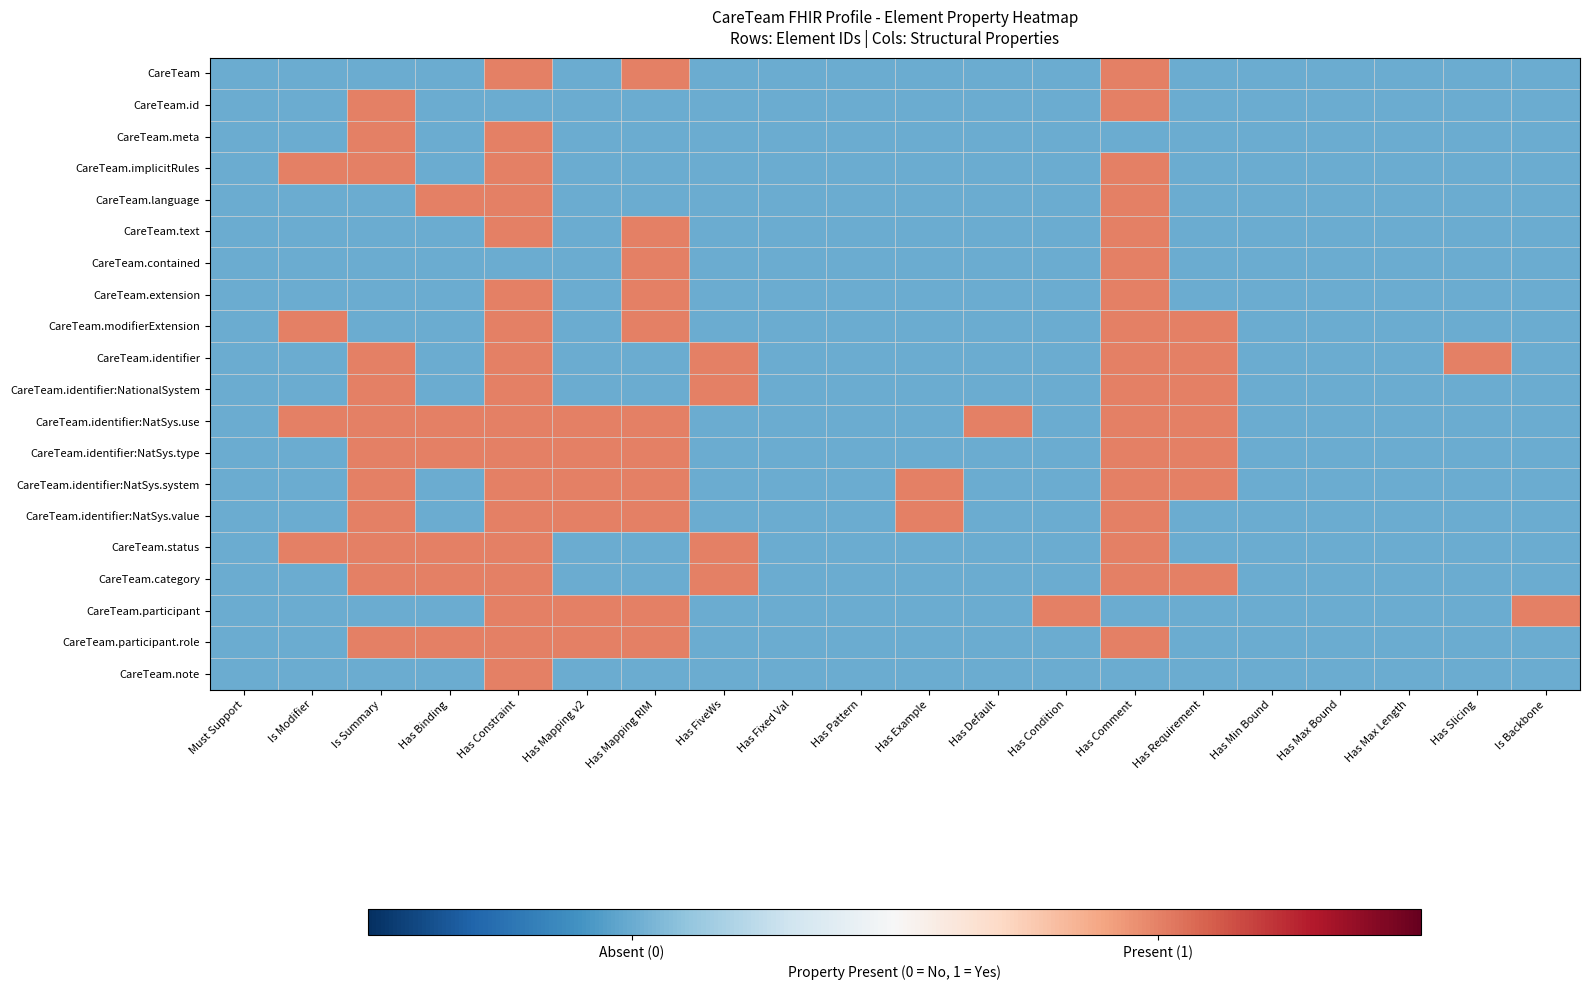

Reading left to right, what are all the values shown in this chart?

CareTeam: Must Support=0	Is Modifier=0	Is Summary=0	Has Binding=0	Has Constraint=1	Has Mapping v2=0	Has Mapping RIM=1	Has FiveWs=0	Has Fixed Val=0	Has Pattern=0	Has Example=0	Has Default=0	Has Condition=0	Has Comment=1	Has Requirement=0	Has Min Bound=0	Has Max Bound=0	Has Max Length=0	Has Slicing=0	Is Backbone=0
CareTeam.id: Must Support=0	Is Modifier=0	Is Summary=1	Has Binding=0	Has Constraint=0	Has Mapping v2=0	Has Mapping RIM=0	Has FiveWs=0	Has Fixed Val=0	Has Pattern=0	Has Example=0	Has Default=0	Has Condition=0	Has Comment=1	Has Requirement=0	Has Min Bound=0	Has Max Bound=0	Has Max Length=0	Has Slicing=0	Is Backbone=0
CareTeam.meta: Must Support=0	Is Modifier=0	Is Summary=1	Has Binding=0	Has Constraint=1	Has Mapping v2=0	Has Mapping RIM=0	Has FiveWs=0	Has Fixed Val=0	Has Pattern=0	Has Example=0	Has Default=0	Has Condition=0	Has Comment=0	Has Requirement=0	Has Min Bound=0	Has Max Bound=0	Has Max Length=0	Has Slicing=0	Is Backbone=0
CareTeam.implicitRules: Must Support=0	Is Modifier=1	Is Summary=1	Has Binding=0	Has Constraint=1	Has Mapping v2=0	Has Mapping RIM=0	Has FiveWs=0	Has Fixed Val=0	Has Pattern=0	Has Example=0	Has Default=0	Has Condition=0	Has Comment=1	Has Requirement=0	Has Min Bound=0	Has Max Bound=0	Has Max Length=0	Has Slicing=0	Is Backbone=0
CareTeam.language: Must Support=0	Is Modifier=0	Is Summary=0	Has Binding=1	Has Constraint=1	Has Mapping v2=0	Has Mapping RIM=0	Has FiveWs=0	Has Fixed Val=0	Has Pattern=0	Has Example=0	Has Default=0	Has Condition=0	Has Comment=1	Has Requirement=0	Has Min Bound=0	Has Max Bound=0	Has Max Length=0	Has Slicing=0	Is Backbone=0
CareTeam.text: Must Support=0	Is Modifier=0	Is Summary=0	Has Binding=0	Has Constraint=1	Has Mapping v2=0	Has Mapping RIM=1	Has FiveWs=0	Has Fixed Val=0	Has Pattern=0	Has Example=0	Has Default=0	Has Condition=0	Has Comment=1	Has Requirement=0	Has Min Bound=0	Has Max Bound=0	Has Max Length=0	Has Slicing=0	Is Backbone=0
CareTeam.contained: Must Support=0	Is Modifier=0	Is Summary=0	Has Binding=0	Has Constraint=0	Has Mapping v2=0	Has Mapping RIM=1	Has FiveWs=0	Has Fixed Val=0	Has Pattern=0	Has Example=0	Has Default=0	Has Condition=0	Has Comment=1	Has Requirement=0	Has Min Bound=0	Has Max Bound=0	Has Max Length=0	Has Slicing=0	Is Backbone=0
CareTeam.extension: Must Support=0	Is Modifier=0	Is Summary=0	Has Binding=0	Has Constraint=1	Has Mapping v2=0	Has Mapping RIM=1	Has FiveWs=0	Has Fixed Val=0	Has Pattern=0	Has Example=0	Has Default=0	Has Condition=0	Has Comment=1	Has Requirement=0	Has Min Bound=0	Has Max Bound=0	Has Max Length=0	Has Slicing=0	Is Backbone=0
CareTeam.modifierExtension: Must Support=0	Is Modifier=1	Is Summary=0	Has Binding=0	Has Constraint=1	Has Mapping v2=0	Has Mapping RIM=1	Has FiveWs=0	Has Fixed Val=0	Has Pattern=0	Has Example=0	Has Default=0	Has Condition=0	Has Comment=1	Has Requirement=1	Has Min Bound=0	Has Max Bound=0	Has Max Length=0	Has Slicing=0	Is Backbone=0
CareTeam.identifier: Must Support=0	Is Modifier=0	Is Summary=1	Has Binding=0	Has Constraint=1	Has Mapping v2=0	Has Mapping RIM=0	Has FiveWs=1	Has Fixed Val=0	Has Pattern=0	Has Example=0	Has Default=0	Has Condition=0	Has Comment=1	Has Requirement=1	Has Min Bound=0	Has Max Bound=0	Has Max Length=0	Has Slicing=1	Is Backbone=0
CareTeam.identifier:NationalSystem: Must Support=0	Is Modifier=0	Is Summary=1	Has Binding=0	Has Constraint=1	Has Mapping v2=0	Has Mapping RIM=0	Has FiveWs=1	Has Fixed Val=0	Has Pattern=0	Has Example=0	Has Default=0	Has Condition=0	Has Comment=1	Has Requirement=1	Has Min Bound=0	Has Max Bound=0	Has Max Length=0	Has Slicing=0	Is Backbone=0
CareTeam.identifier:NatSys.use: Must Support=0	Is Modifier=1	Is Summary=1	Has Binding=1	Has Constraint=1	Has Mapping v2=1	Has Mapping RIM=1	Has FiveWs=0	Has Fixed Val=0	Has Pattern=0	Has Example=0	Has Default=1	Has Condition=0	Has Comment=1	Has Requirement=1	Has Min Bound=0	Has Max Bound=0	Has Max Length=0	Has Slicing=0	Is Backbone=0
CareTeam.identifier:NatSys.type: Must Support=0	Is Modifier=0	Is Summary=1	Has Binding=1	Has Constraint=1	Has Mapping v2=1	Has Mapping RIM=1	Has FiveWs=0	Has Fixed Val=0	Has Pattern=0	Has Example=0	Has Default=0	Has Condition=0	Has Comment=1	Has Requirement=1	Has Min Bound=0	Has Max Bound=0	Has Max Length=0	Has Slicing=0	Is Backbone=0
CareTeam.identifier:NatSys.system: Must Support=0	Is Modifier=0	Is Summary=1	Has Binding=0	Has Constraint=1	Has Mapping v2=1	Has Mapping RIM=1	Has FiveWs=0	Has Fixed Val=0	Has Pattern=0	Has Example=1	Has Default=0	Has Condition=0	Has Comment=1	Has Requirement=1	Has Min Bound=0	Has Max Bound=0	Has Max Length=0	Has Slicing=0	Is Backbone=0
CareTeam.identifier:NatSys.value: Must Support=0	Is Modifier=0	Is Summary=1	Has Binding=0	Has Constraint=1	Has Mapping v2=1	Has Mapping RIM=1	Has FiveWs=0	Has Fixed Val=0	Has Pattern=0	Has Example=1	Has Default=0	Has Condition=0	Has Comment=1	Has Requirement=0	Has Min Bound=0	Has Max Bound=0	Has Max Length=0	Has Slicing=0	Is Backbone=0
CareTeam.status: Must Support=0	Is Modifier=1	Is Summary=1	Has Binding=1	Has Constraint=1	Has Mapping v2=0	Has Mapping RIM=0	Has FiveWs=1	Has Fixed Val=0	Has Pattern=0	Has Example=0	Has Default=0	Has Condition=0	Has Comment=1	Has Requirement=0	Has Min Bound=0	Has Max Bound=0	Has Max Length=0	Has Slicing=0	Is Backbone=0
CareTeam.category: Must Support=0	Is Modifier=0	Is Summary=1	Has Binding=1	Has Constraint=1	Has Mapping v2=0	Has Mapping RIM=0	Has FiveWs=1	Has Fixed Val=0	Has Pattern=0	Has Example=0	Has Default=0	Has Condition=0	Has Comment=1	Has Requirement=1	Has Min Bound=0	Has Max Bound=0	Has Max Length=0	Has Slicing=0	Is Backbone=0
CareTeam.participant: Must Support=0	Is Modifier=0	Is Summary=0	Has Binding=0	Has Constraint=1	Has Mapping v2=1	Has Mapping RIM=1	Has FiveWs=0	Has Fixed Val=0	Has Pattern=0	Has Example=0	Has Default=0	Has Condition=1	Has Comment=0	Has Requirement=0	Has Min Bound=0	Has Max Bound=0	Has Max Length=0	Has Slicing=0	Is Backbone=1
CareTeam.participant.role: Must Support=0	Is Modifier=0	Is Summary=1	Has Binding=1	Has Constraint=1	Has Mapping v2=1	Has Mapping RIM=1	Has FiveWs=0	Has Fixed Val=0	Has Pattern=0	Has Example=0	Has Default=0	Has Condition=0	Has Comment=1	Has Requirement=0	Has Min Bound=0	Has Max Bound=0	Has Max Length=0	Has Slicing=0	Is Backbone=0
CareTeam.note: Must Support=0	Is Modifier=0	Is Summary=0	Has Binding=0	Has Constraint=1	Has Mapping v2=0	Has Mapping RIM=0	Has FiveWs=0	Has Fixed Val=0	Has Pattern=0	Has Example=0	Has Default=0	Has Condition=0	Has Comment=0	Has Requirement=0	Has Min Bound=0	Has Max Bound=0	Has Max Length=0	Has Slicing=0	Is Backbone=0